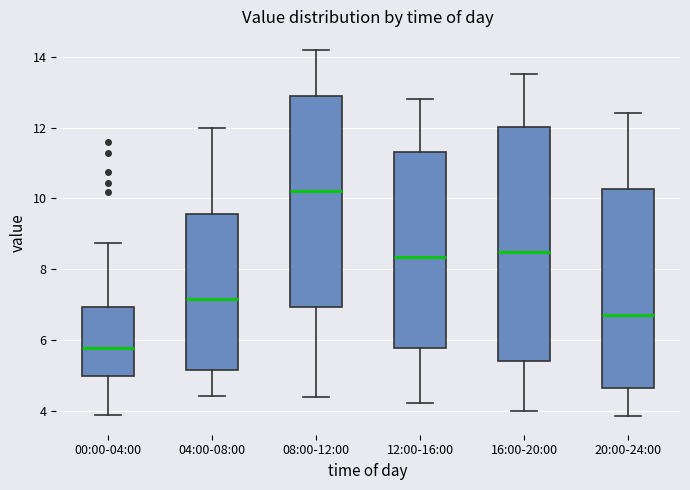

Comparing the boxes themselves (not the whiskers), which one is the tallest?

16:00-20:00